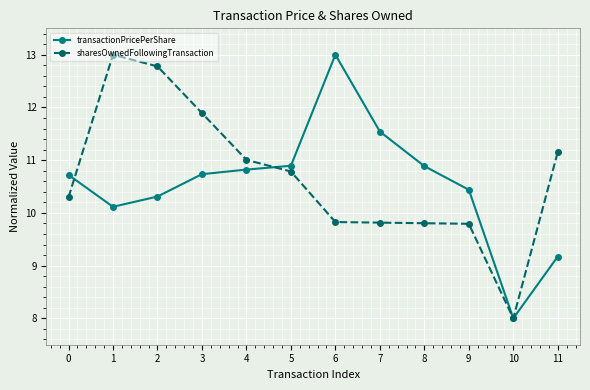

Which series changed the most between 2 and 9?

sharesOwnedFollowingTransaction